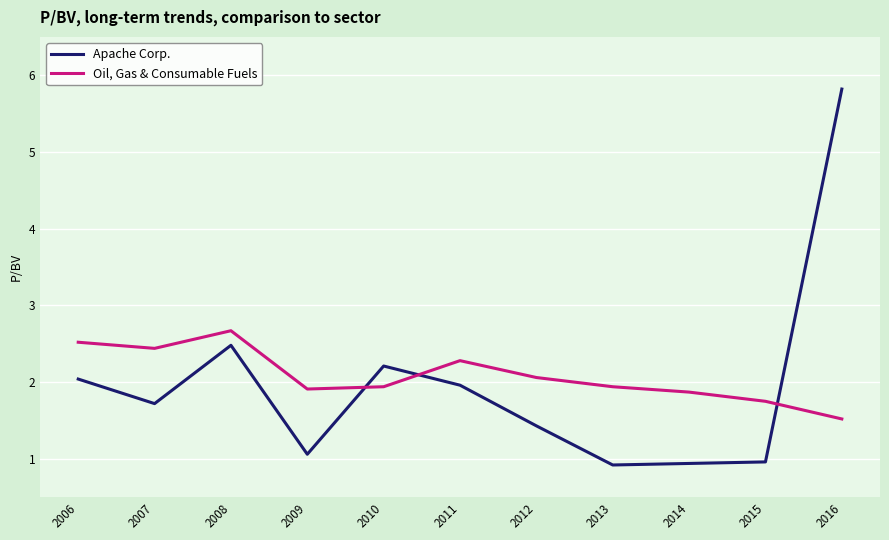

Which series ends up on top after the final intersection of Oil, Gas & Consumable Fuels and Apache Corp.?

Apache Corp.